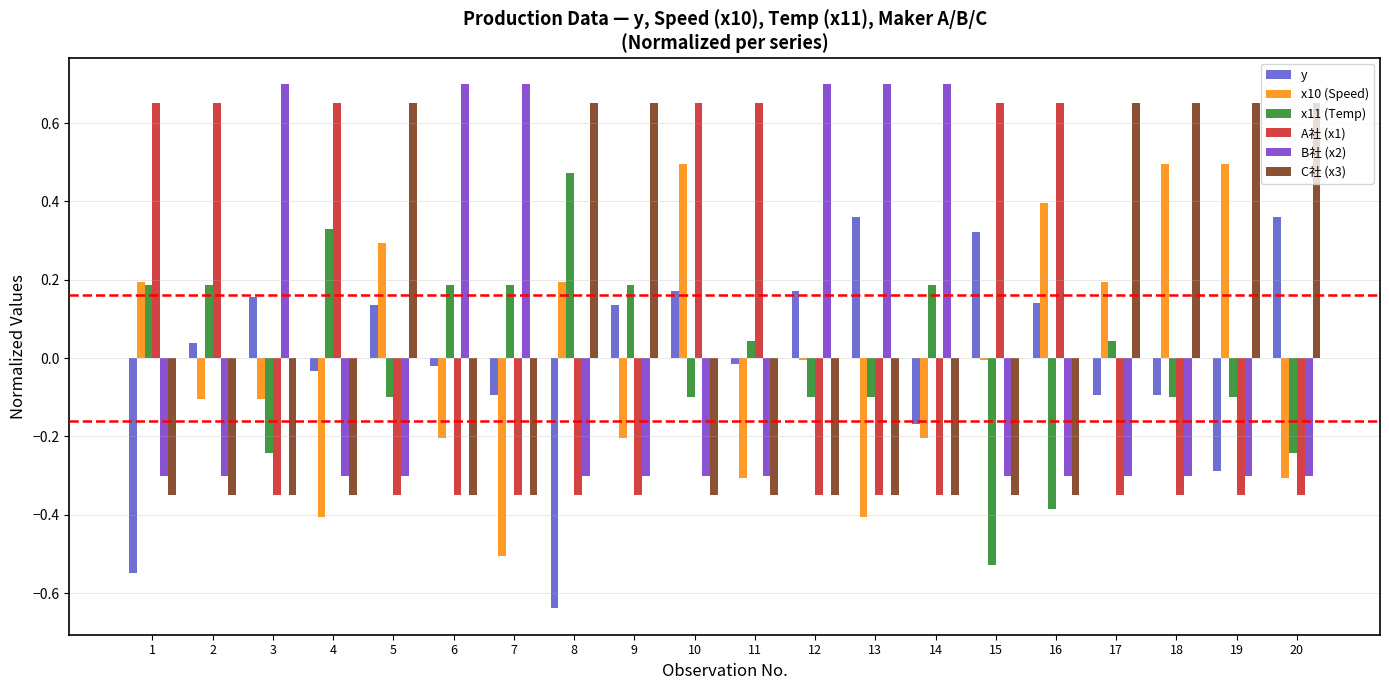

At which category is the sum across all series the highest?

10